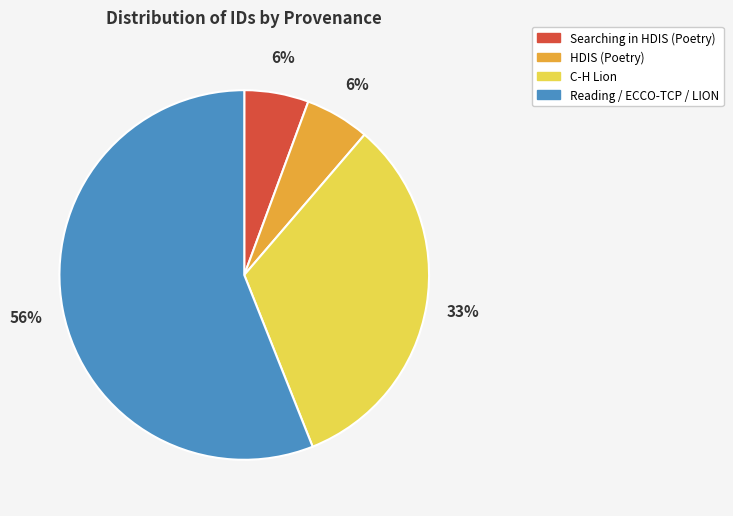

To the nearest percent, what is the average slice percentage?

25%